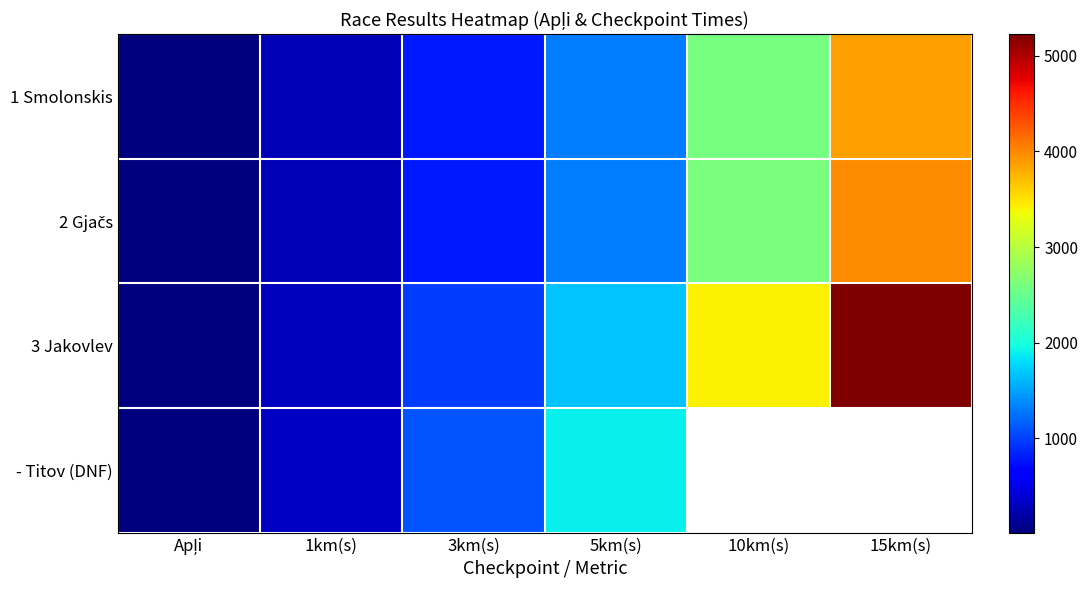

What is the sum of all 3 Jakovlev values?

11646.0